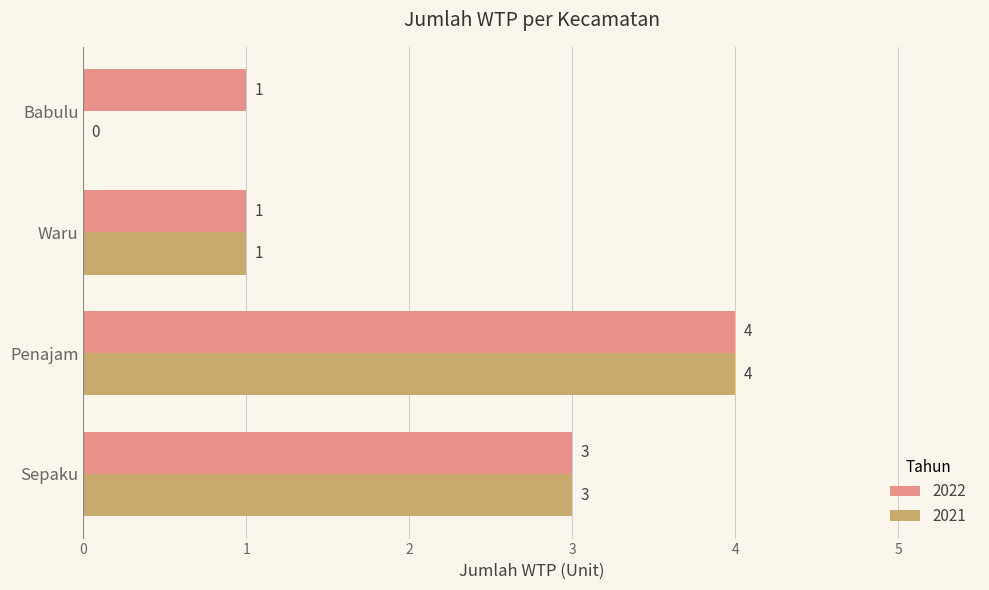

How many data points does each series have?

4